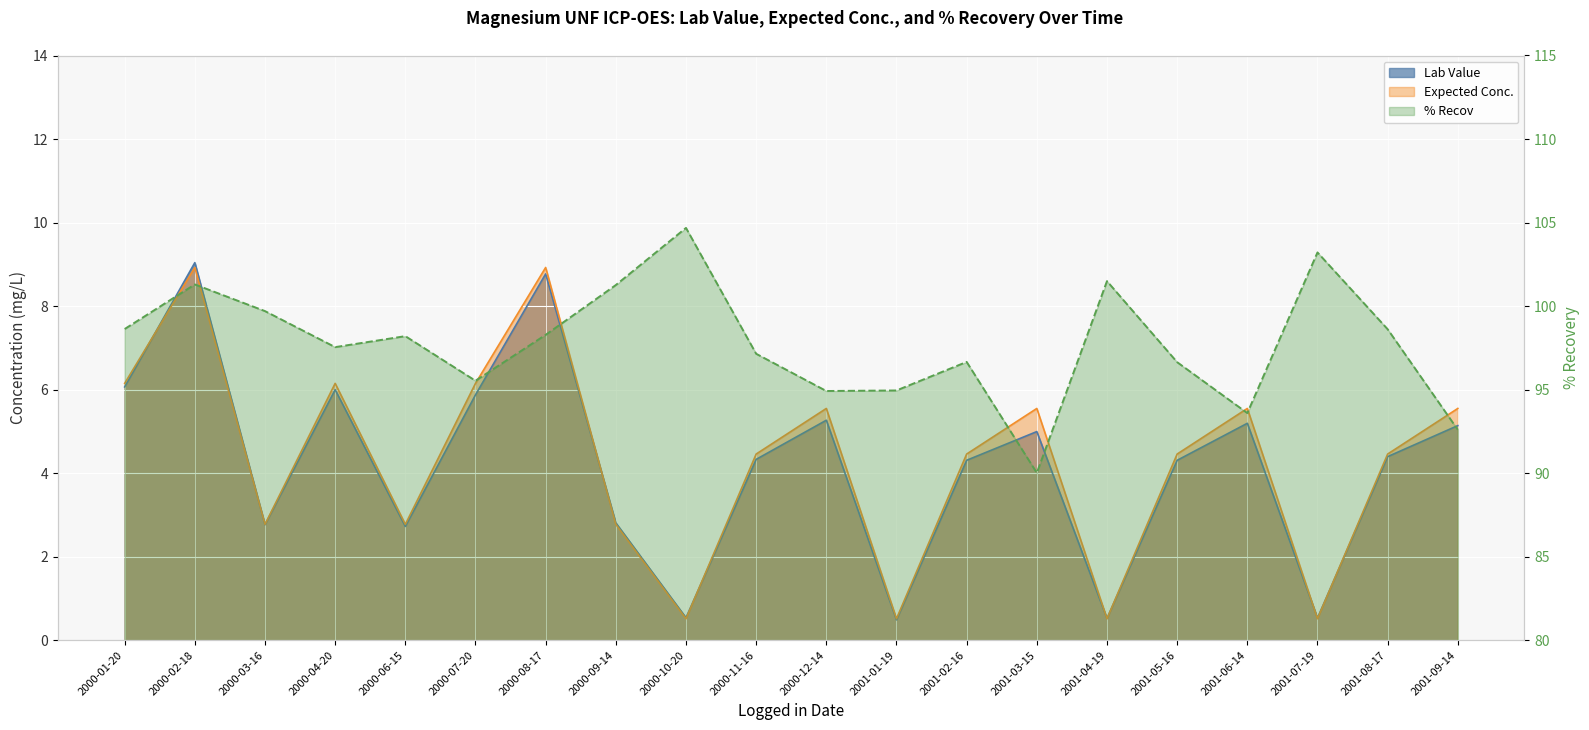

Reading right to left, transcribe all the data shown in this chart.

Lab Value: 2001-09-14=5.1	2001-08-17=4.4	2001-07-19=0.5	2001-06-14=5.2	2001-05-16=4.3	2001-04-19=0.5	2001-03-15=5.0	2001-02-16=4.3	2001-01-19=0.5	2000-12-14=5.3	2000-11-16=4.3	2000-10-20=0.5	2000-09-14=2.8	2000-08-17=8.8	2000-07-20=5.9	2000-06-15=2.7	2000-04-20=6.0	2000-03-16=2.8	2000-02-18=9.0	2000-01-20=6.1
Expected Conc.: 2001-09-14=5.5	2001-08-17=4.5	2001-07-19=0.5	2001-06-14=5.5	2001-05-16=4.5	2001-04-19=0.5	2001-03-15=5.5	2001-02-16=4.5	2001-01-19=0.5	2000-12-14=5.5	2000-11-16=4.5	2000-10-20=0.5	2000-09-14=2.8	2000-08-17=8.9	2000-07-20=6.2	2000-06-15=2.8	2000-04-20=6.2	2000-03-16=2.8	2000-02-18=8.9	2000-01-20=6.2
% Recov: 2001-09-14=92.6	2001-08-17=98.6	2001-07-19=103.2	2001-06-14=93.6	2001-05-16=96.6	2001-04-19=101.5	2001-03-15=90.0	2001-02-16=96.7	2001-01-19=95.0	2000-12-14=94.9	2000-11-16=97.1	2000-10-20=104.7	2000-09-14=101.3	2000-08-17=98.3	2000-07-20=95.5	2000-06-15=98.2	2000-04-20=97.5	2000-03-16=99.7	2000-02-18=101.3	2000-01-20=98.6